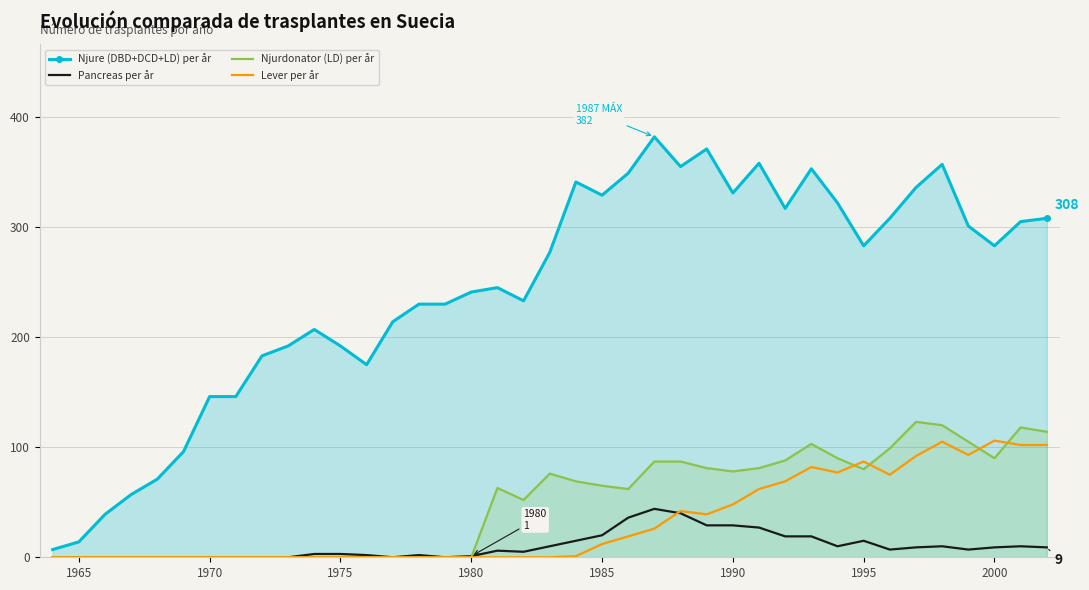

What is the greatest value displayed?

382